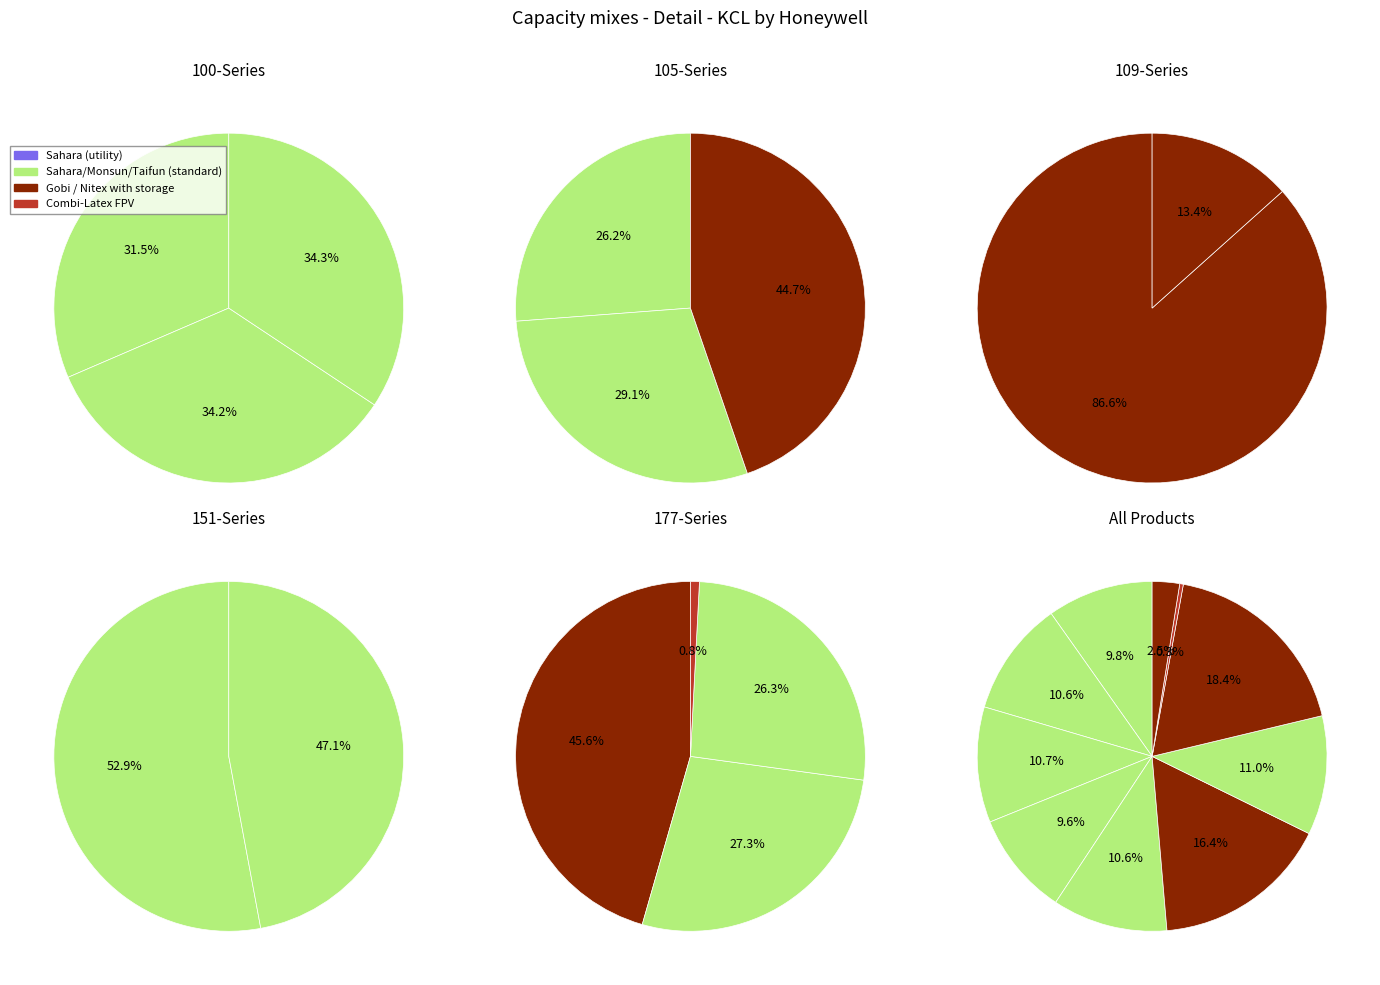

How many segments does this pie chart have?

10